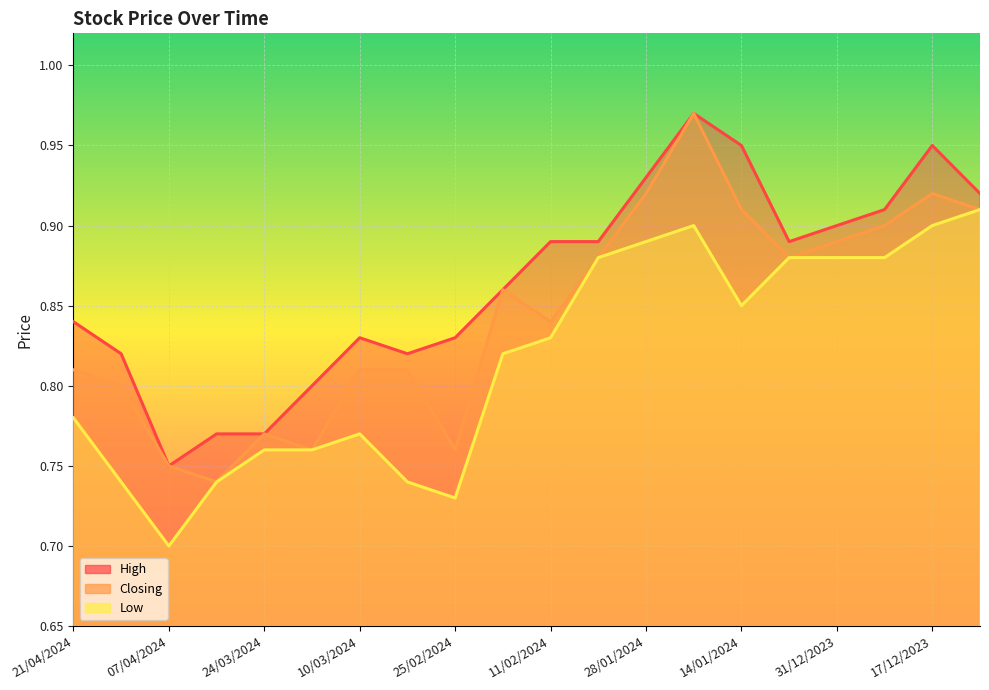

True or false: Closing has a value of 1.2 at 31/03/2024.

False